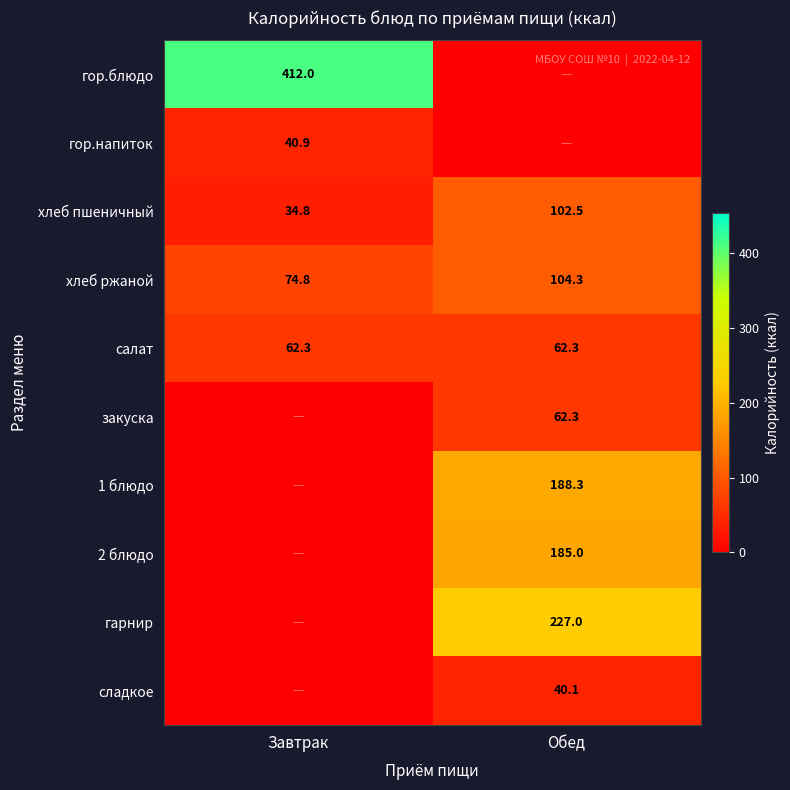

Between Завтрак and Обед, which is larger?

Завтрак